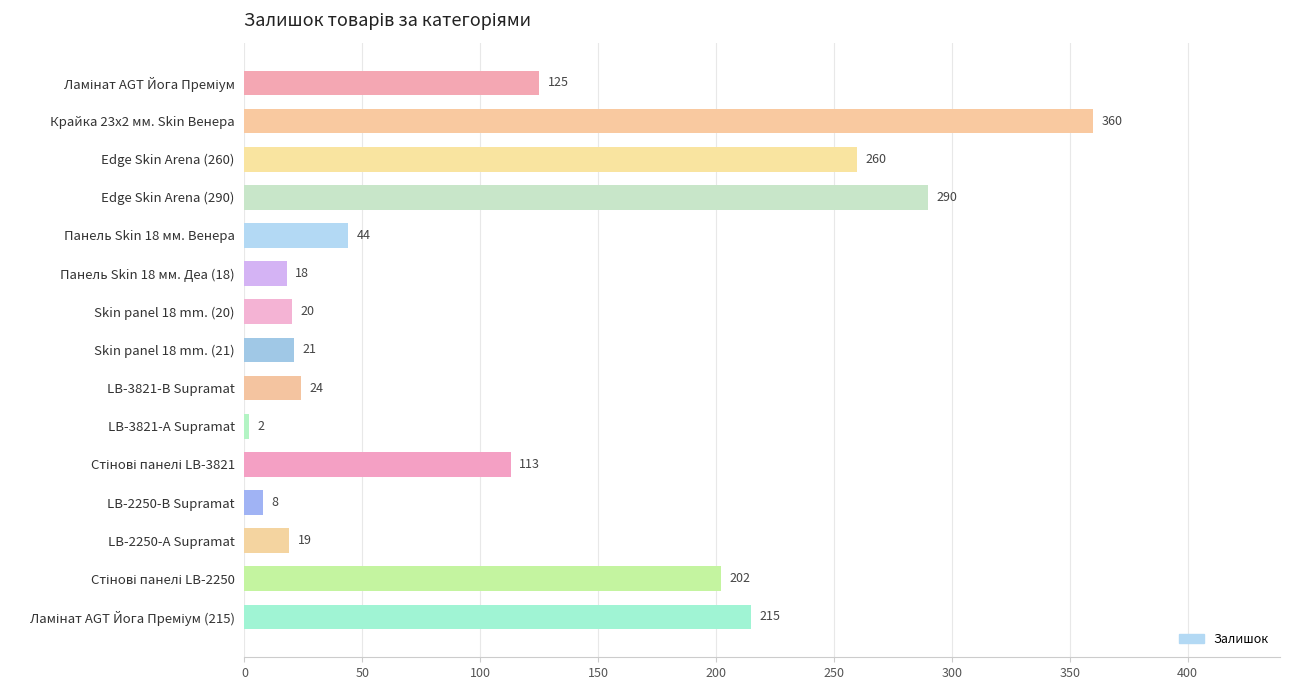

What is the label of the 12th bar from the top?

LB-2250-В Supramat